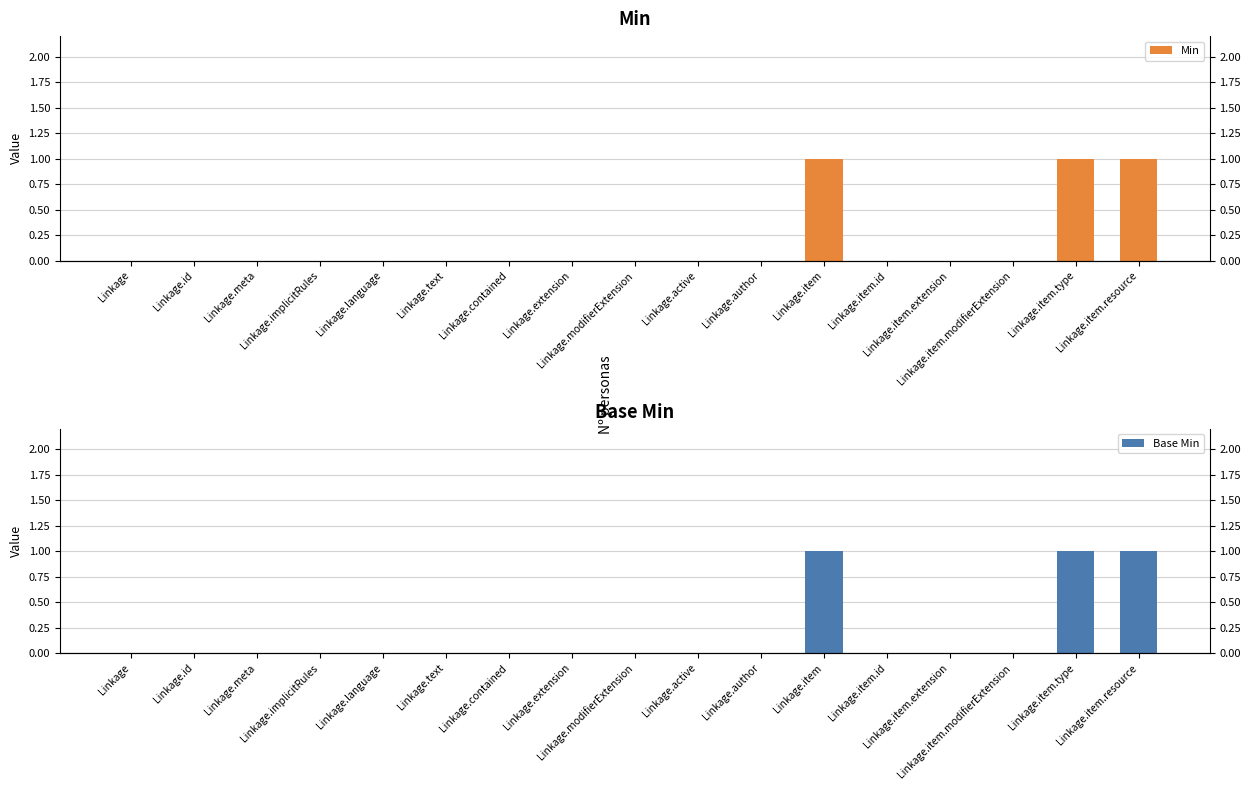

What is the approximate value of Min at Linkage.item.resource?

1